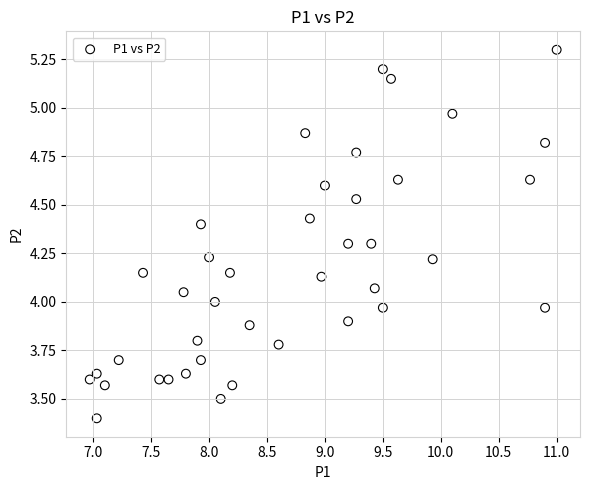

What is the range of Y values (max minus min)?

1.9